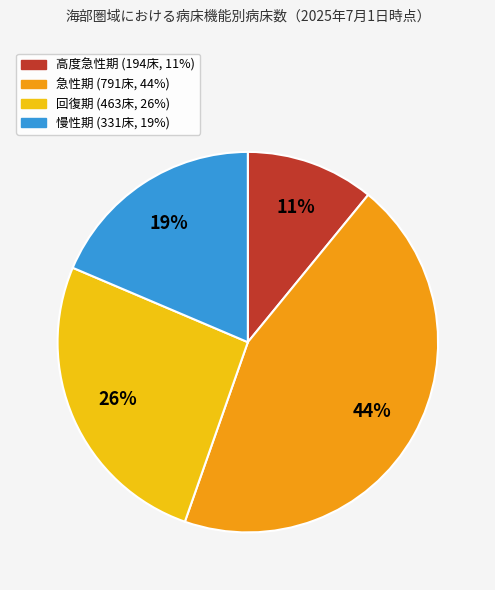

True or false: 急性期 accounts for 33% of the total.

False